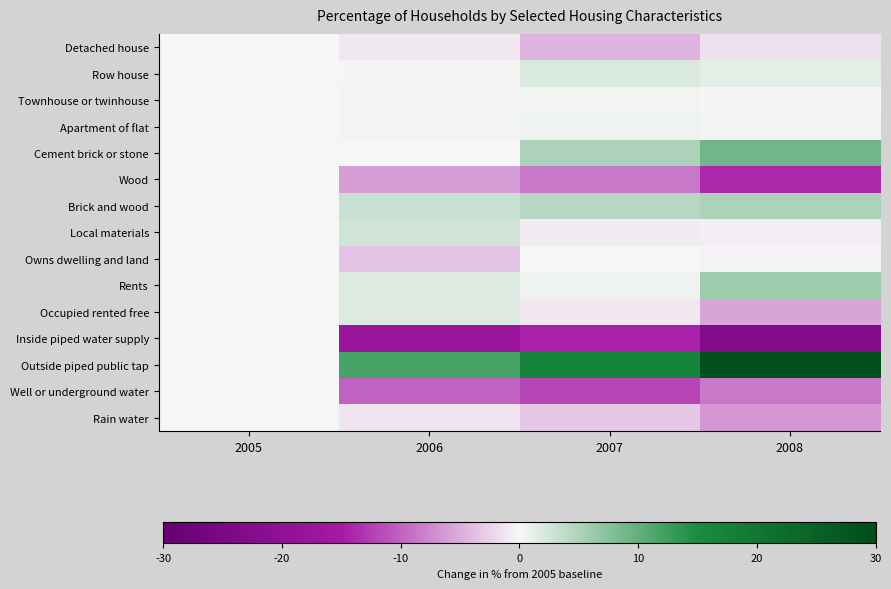

Which category has the lowest value across all series?

2008